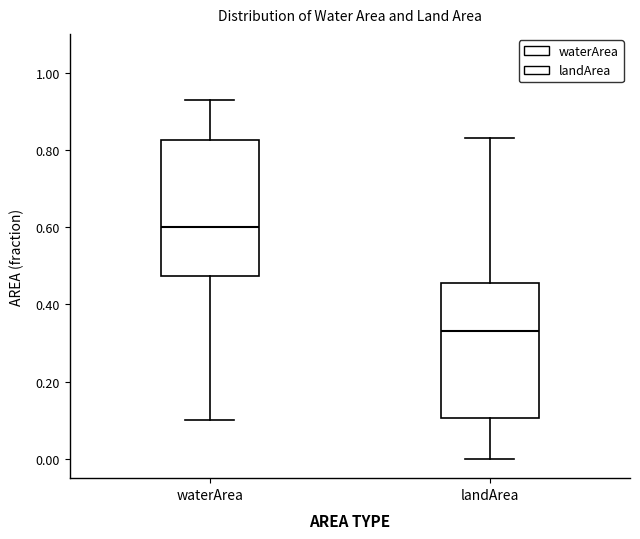

Which box has the highest median line?

waterArea